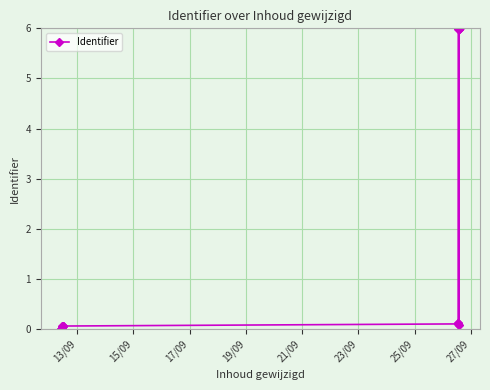

True or false: the data has more than 0 interior local peaks.

True